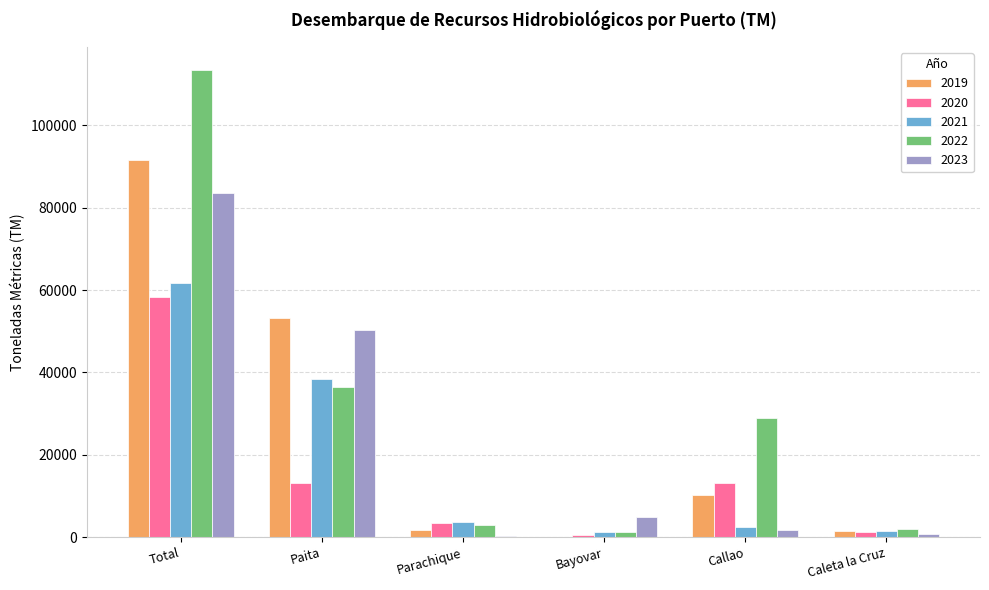

True or false: 2019 has a value of 2518.5 at Callao.

False